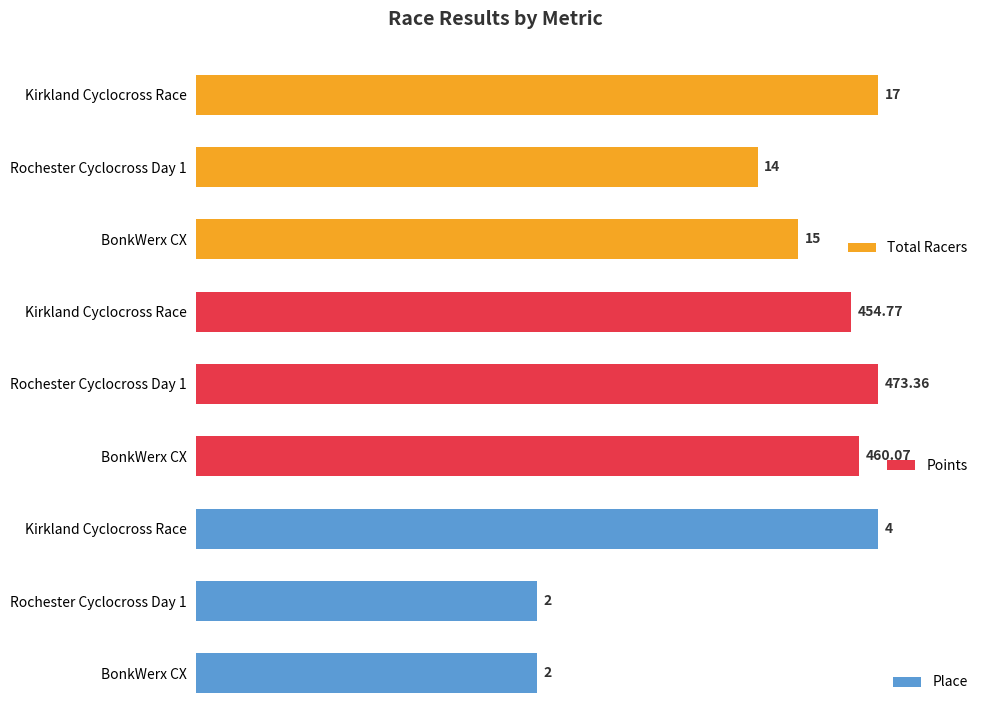

What is the maximum value for Place?

4.0